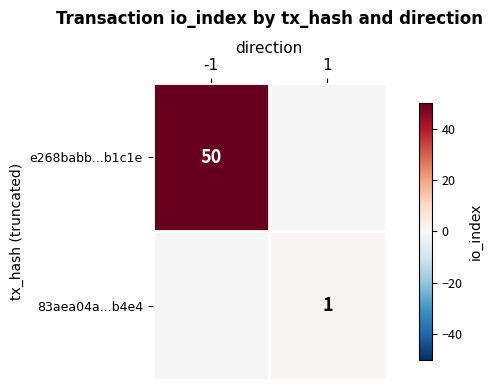

True or false: 83aea04a...b4e4 has a value of 1 at 1.

True